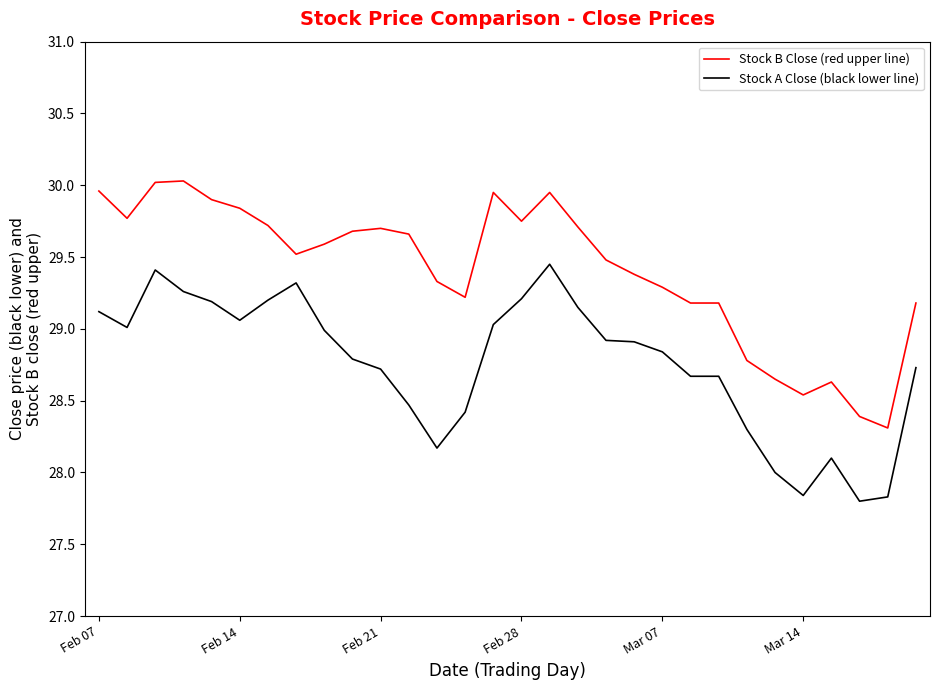

True or false: Stock B Close (red upper line) and Stock A Close (black lower line) intersect in this chart.

False